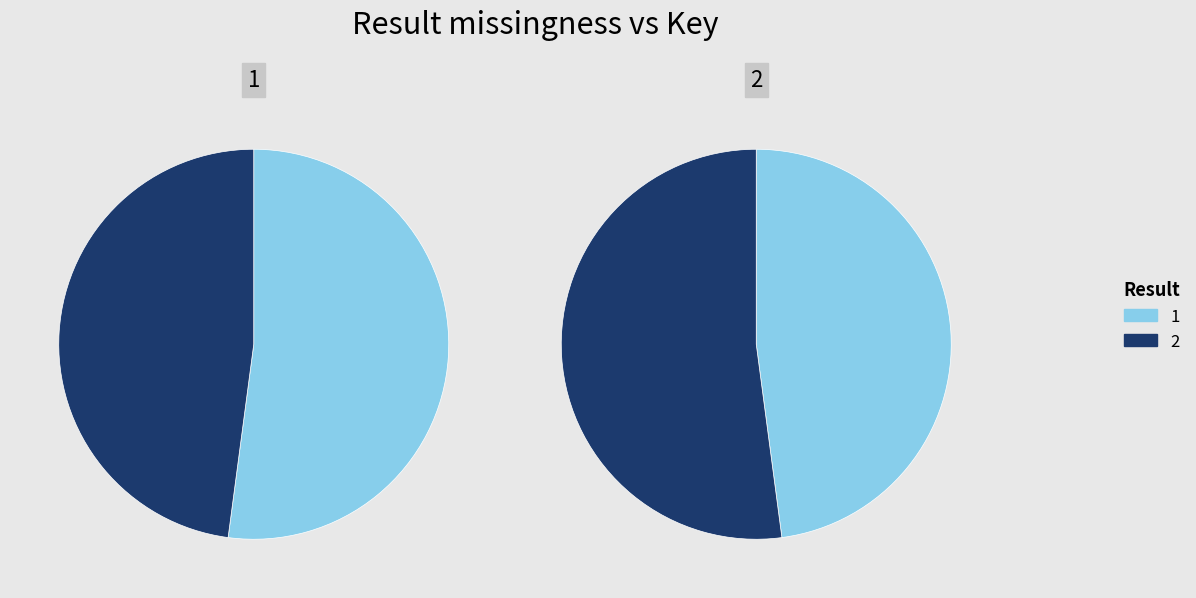

How many segments does this pie chart have?

2